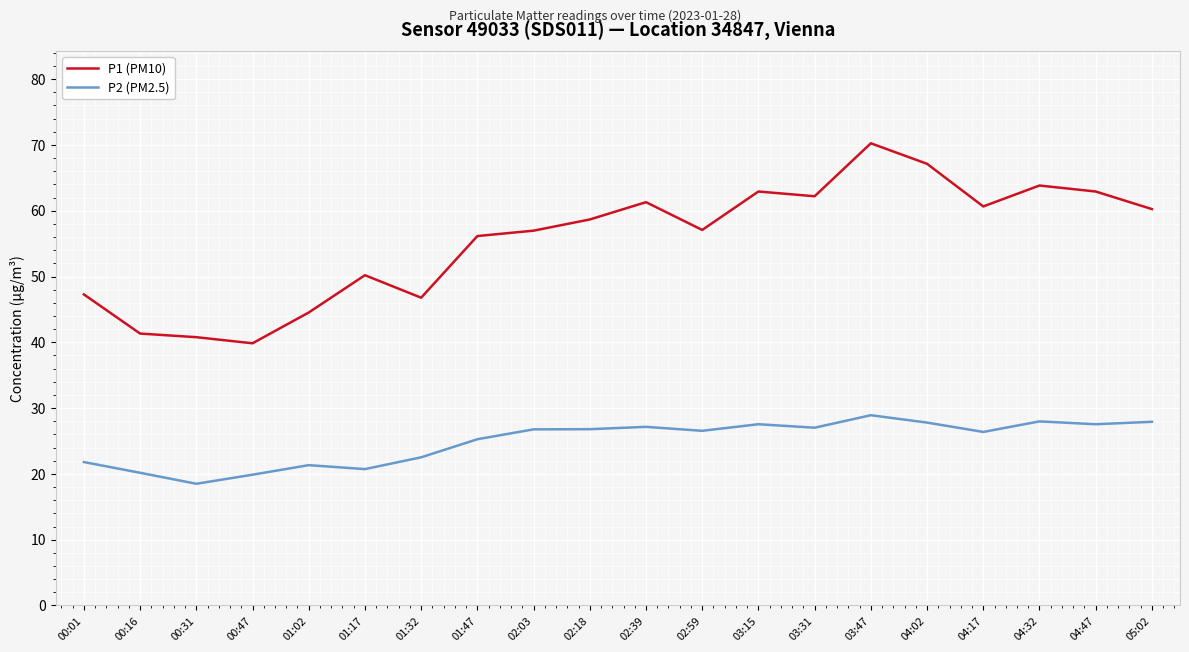

Which series has the largest range (max minus min)?

P1 (PM10)